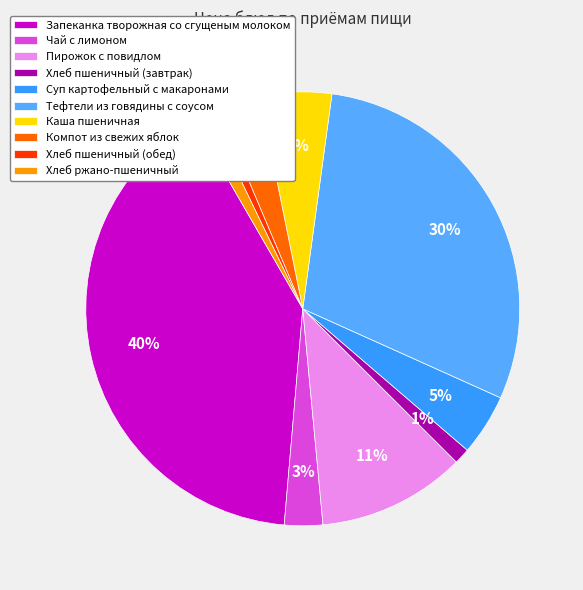

Is Компот из свежих яблок the majority of the pie?

No